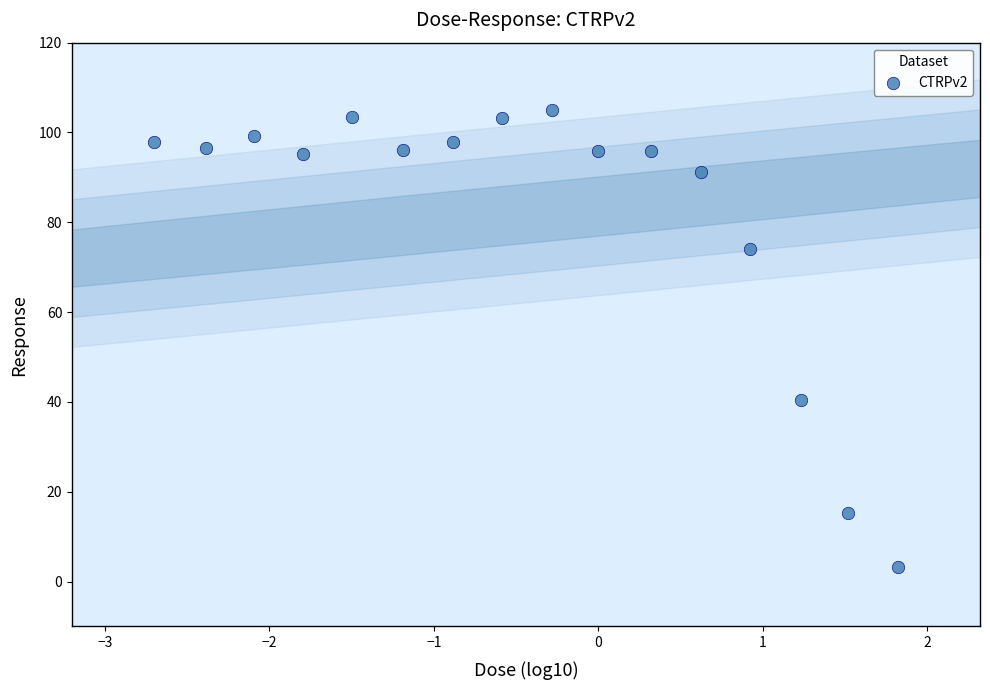

What is the range of X values (max minus min)?

4.5